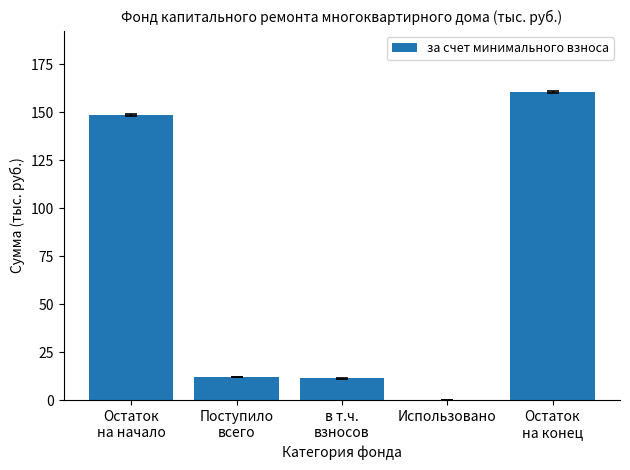

How many distinct data groups are displayed?

1